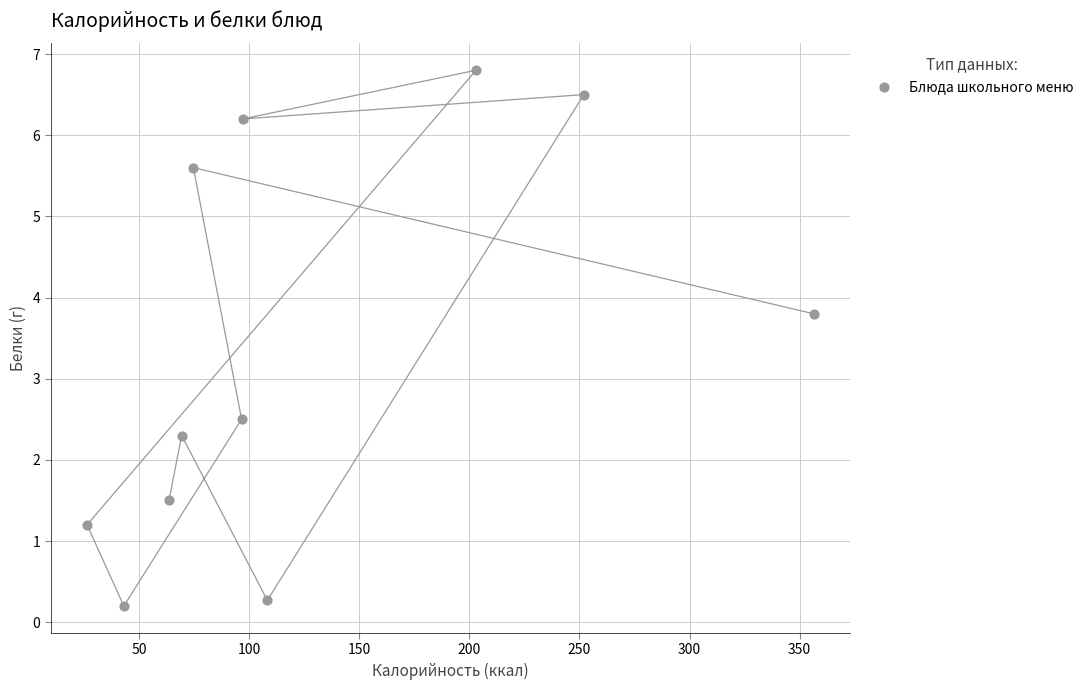

What Y value in the scatter plot is closest to 3?

2.5